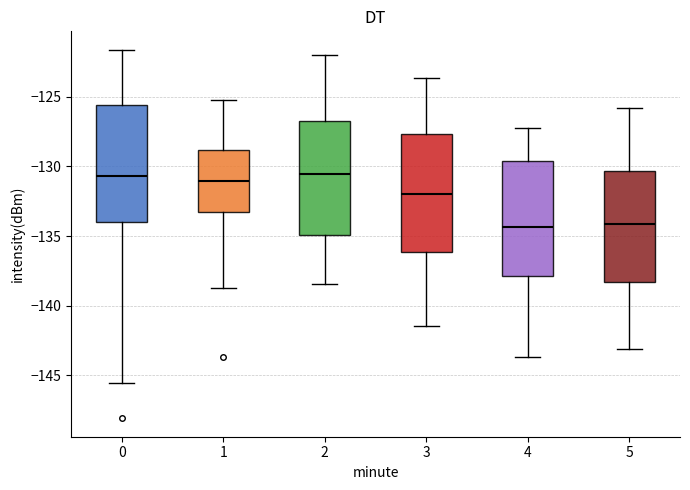

Reading left to right, transcribe this box plot: for each box, give where its median line is, the range the box spans, and where its two whiskers end, as read against the y-axis. The values are not printed on the chart, so give them approximately, as read against the axis.

0: median -130.5, box -134.0 to -125.5, whiskers -145.5 to -121.5
1: median -131.0, box -133.5 to -129.0, whiskers -139.0 to -125.0
2: median -130.5, box -135.0 to -126.5, whiskers -138.5 to -122.0
3: median -132.0, box -136.0 to -127.5, whiskers -141.5 to -123.5
4: median -134.5, box -138.0 to -129.5, whiskers -143.5 to -127.0
5: median -134.0, box -138.5 to -130.5, whiskers -143.0 to -126.0